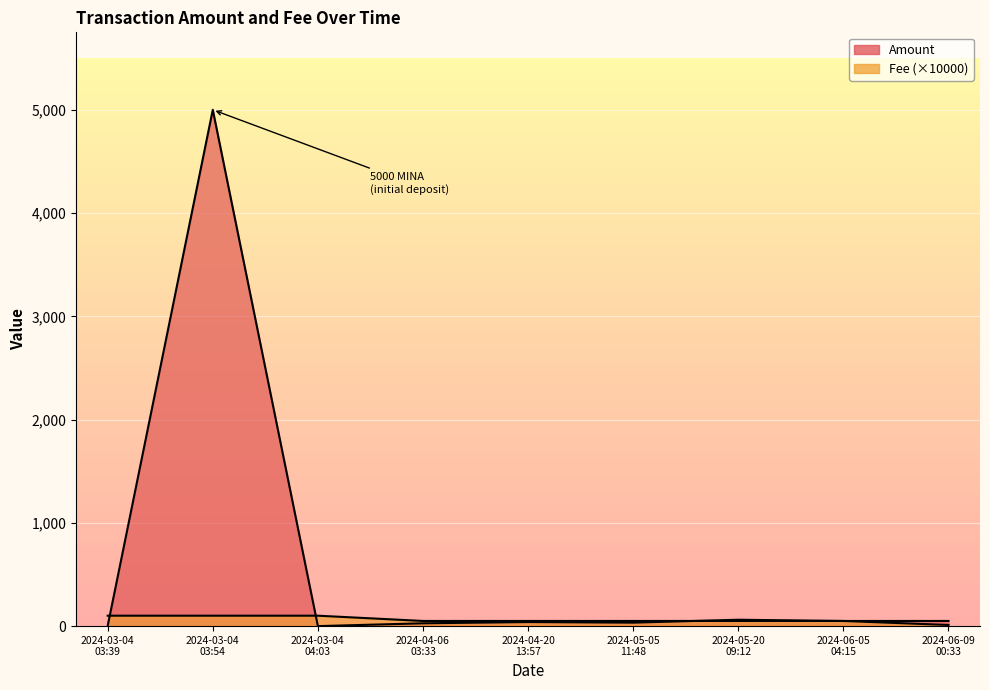

At which label does Fee first exceed 50?

2024-03-04
03:39